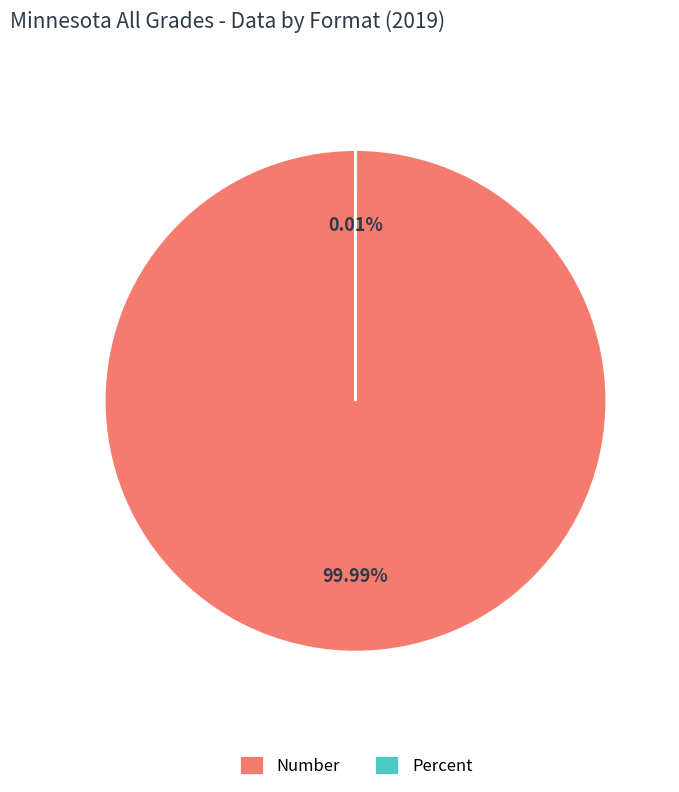

What percentage do Percent and Number together represent?

100.0%